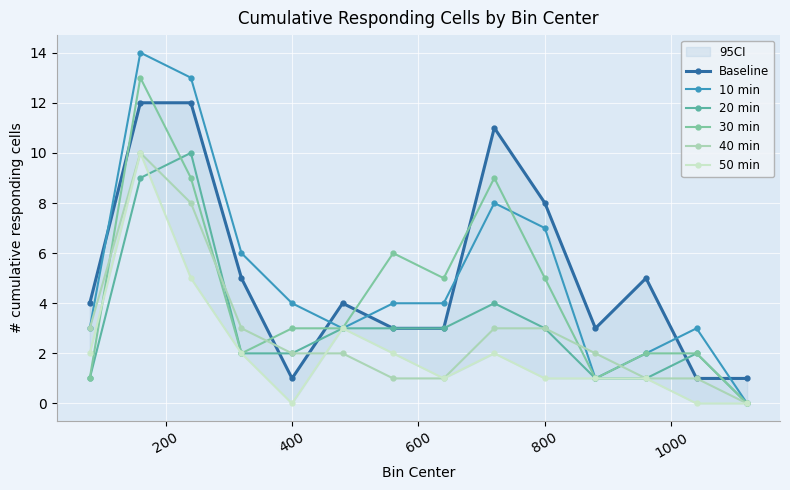

Is this an area chart (filled region under the line)?

No